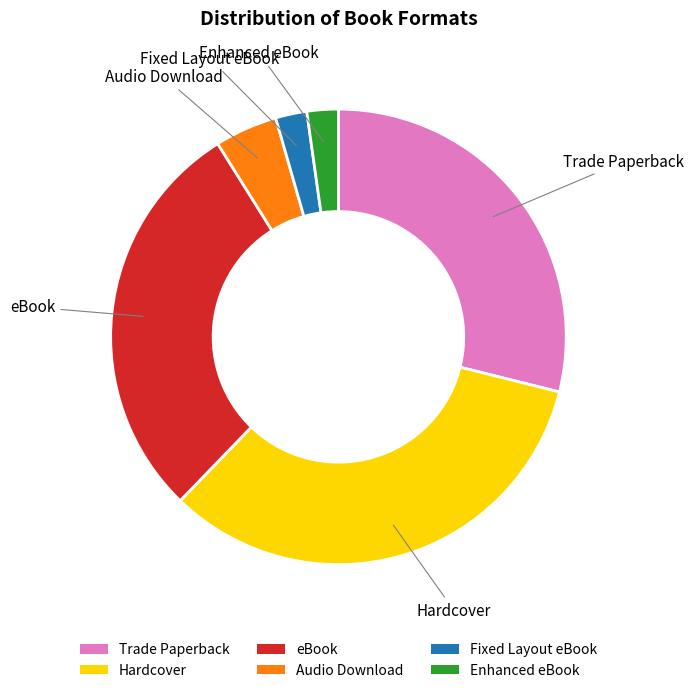

The Enhanced eBook slice represents 2% of the pie. True or false?

True